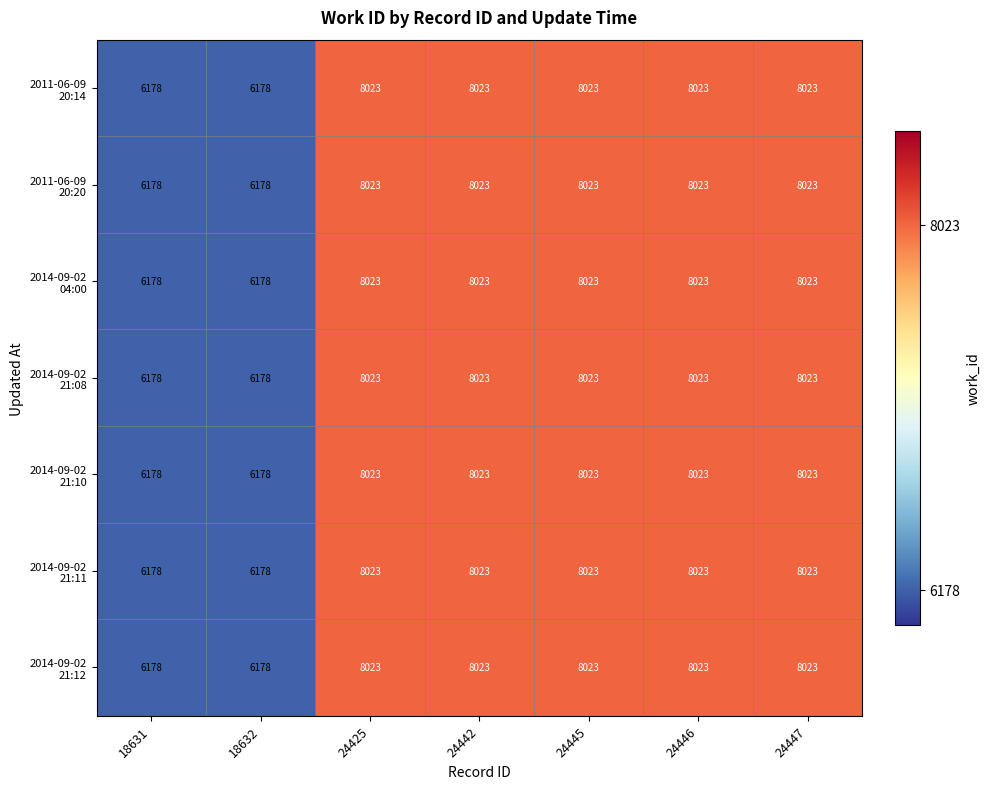

What is the greatest value displayed?

8023